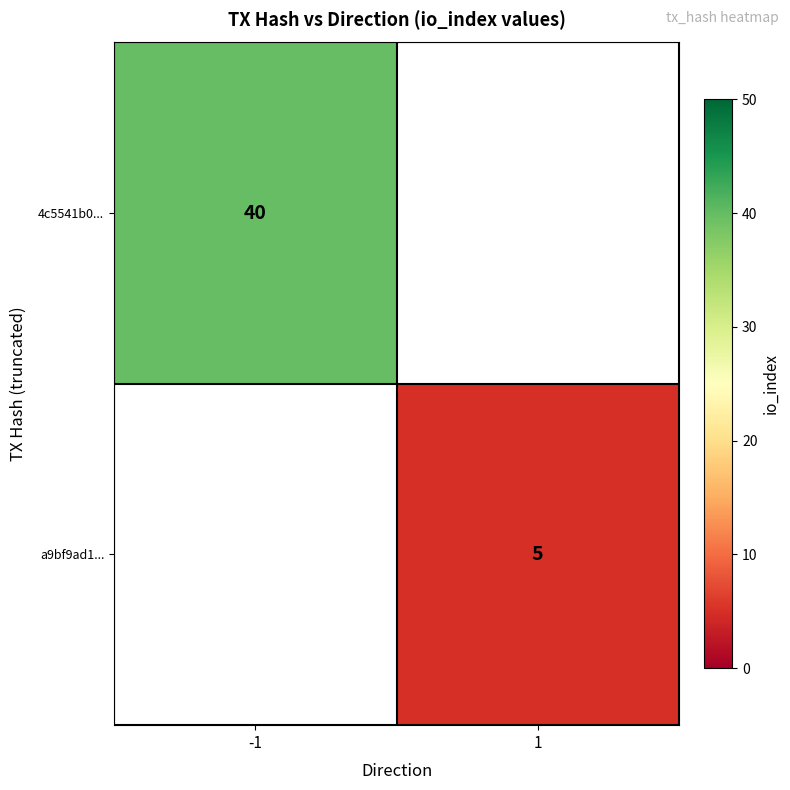

Is it true that 4c5541b0... equals 40 at -1?

True